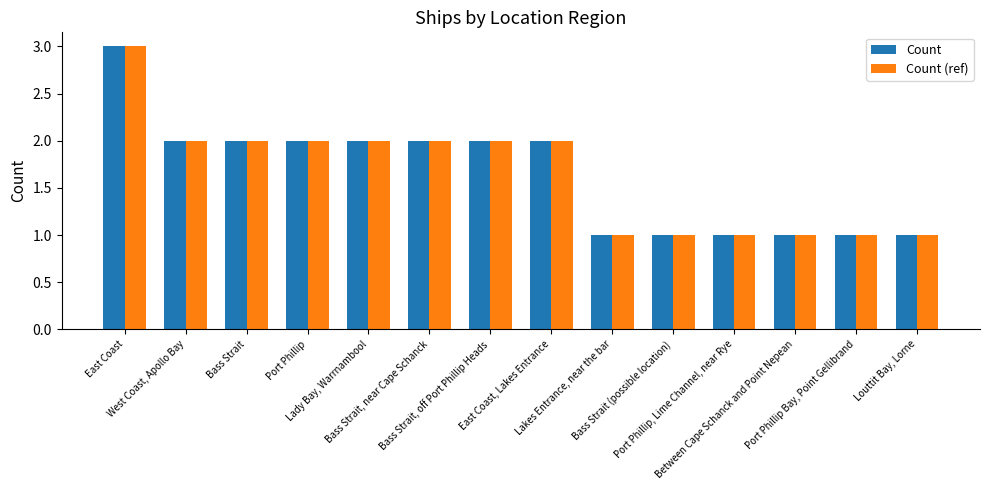

What is the highest value of the Count (ref) series?

3